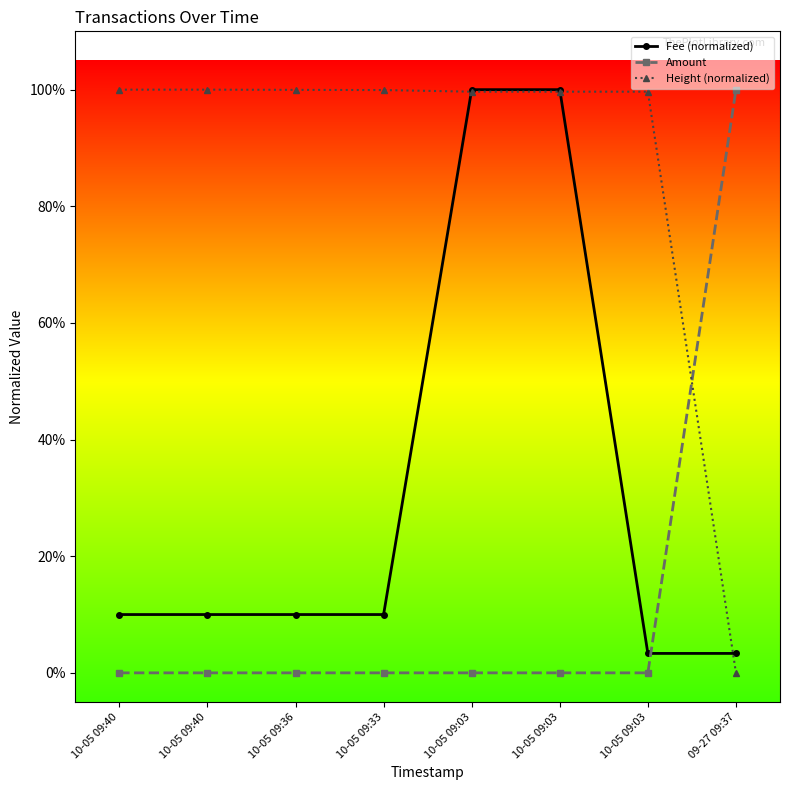

Reading left to right, extract all data points from this chart.

Fee (normalized): 10-05 09:40=0.1	10-05 09:40=0.1	10-05 09:36=0.1	10-05 09:33=0.1	10-05 09:03=1.0	10-05 09:03=1.0	10-05 09:03=0.0	09-27 09:37=0.0
Amount: 10-05 09:40=0.0	10-05 09:40=0.0	10-05 09:36=0.0	10-05 09:33=0.0	10-05 09:03=0.0	10-05 09:03=0.0	10-05 09:03=0.0	09-27 09:37=1.0
Height (normalized): 10-05 09:40=1.0	10-05 09:40=1.0	10-05 09:36=1.0	10-05 09:33=1.0	10-05 09:03=1.0	10-05 09:03=1.0	10-05 09:03=1.0	09-27 09:37=0.0